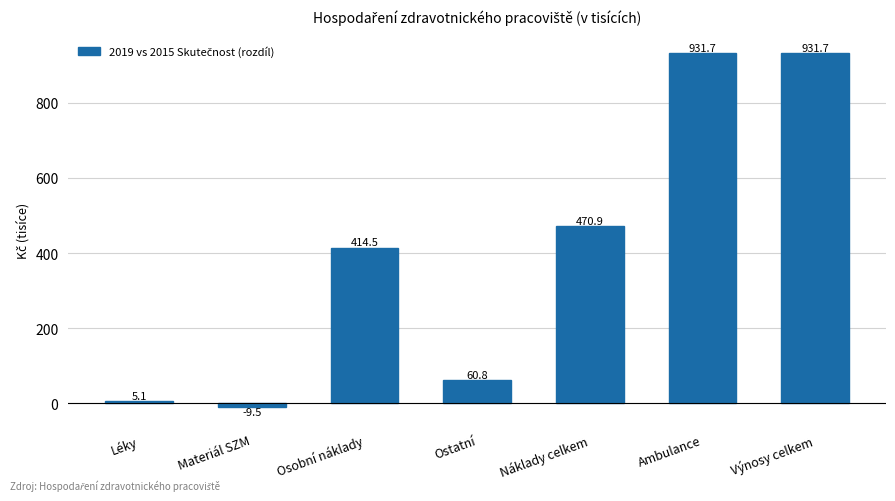

How many values are below zero?

1